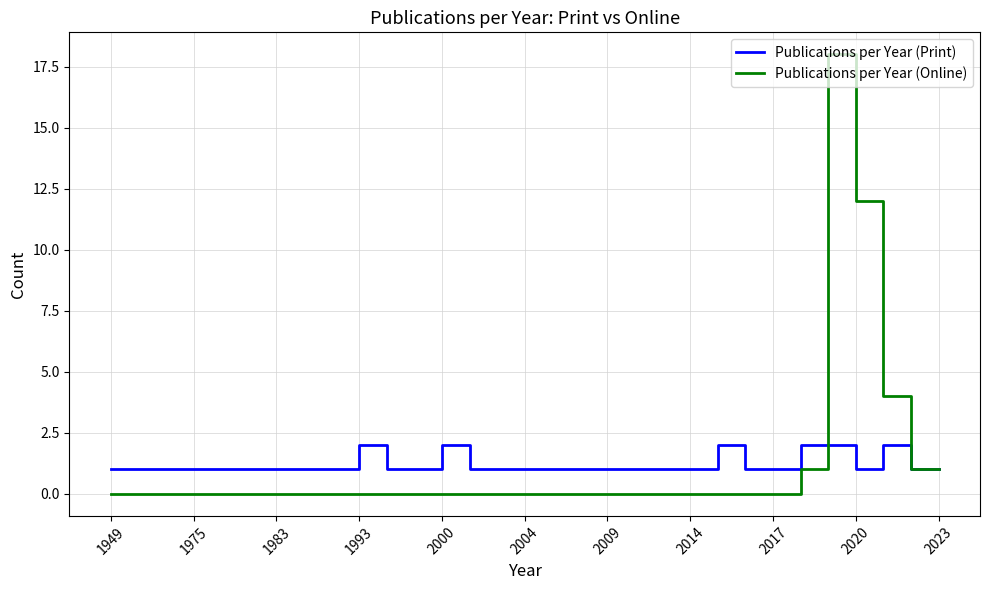

How many series are shown in this chart?

2